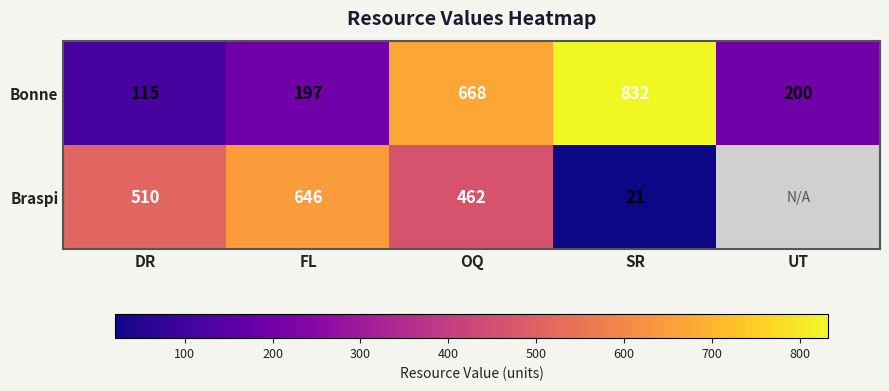

What is the smallest value displayed?

21.0